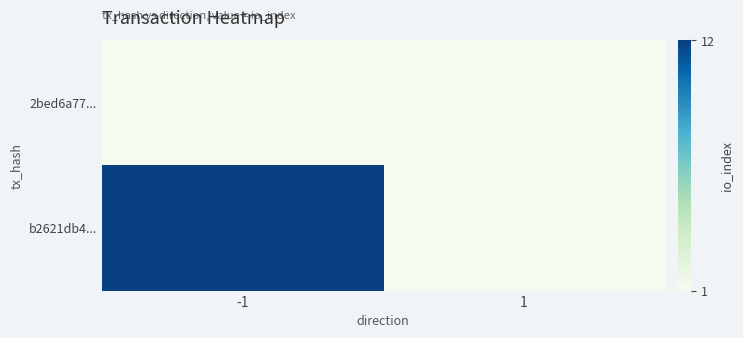

How many distinct data groups are displayed?

2